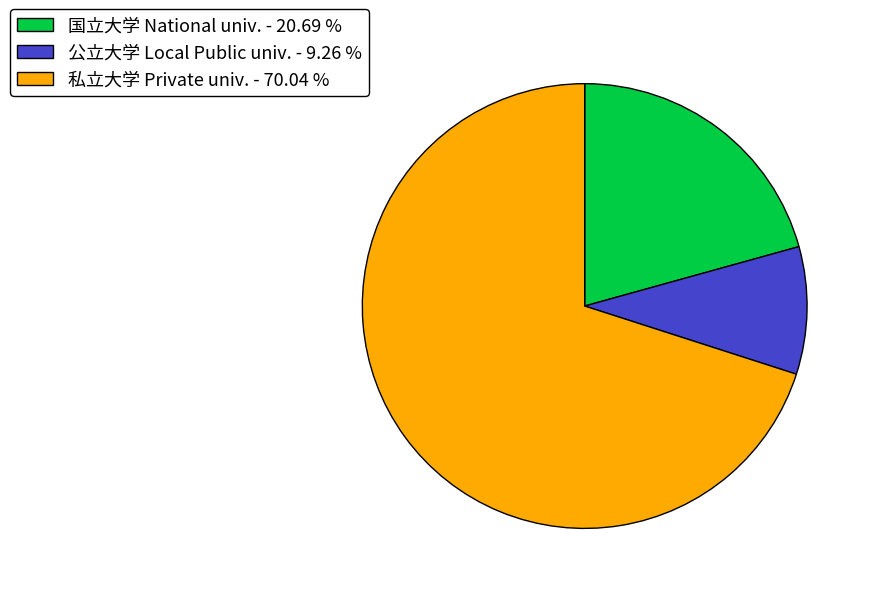

Count the number of slices in the pie.

3